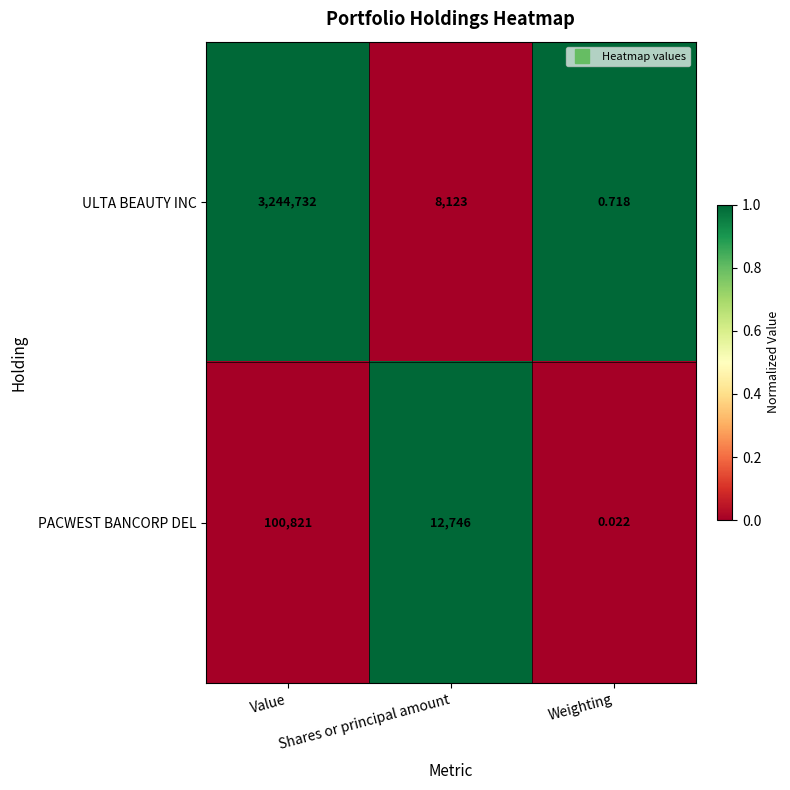

Between Shares or principal amount and Weighting, which series saw the biggest shift?

PACWEST BANCORP DEL